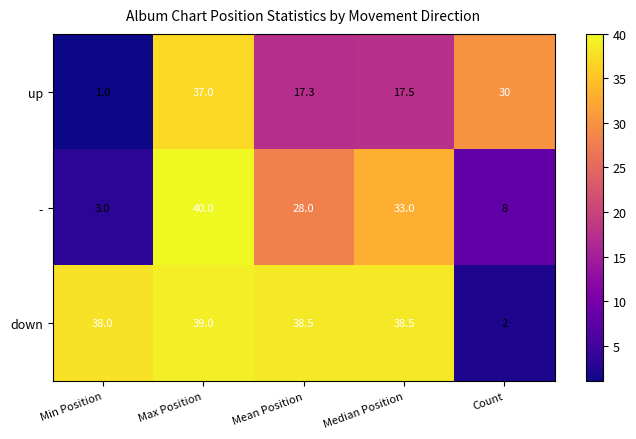

Count the number of data series in this chart.

3